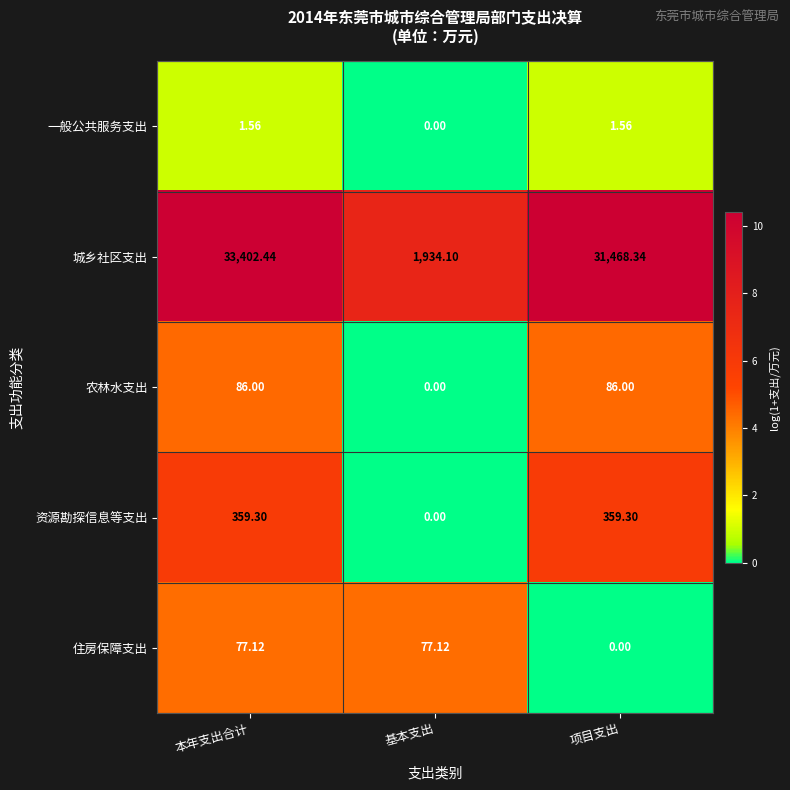

List the series in order of their peak value, lowest first.

一般公共服务支出, 住房保障支出, 农林水支出, 资源勘探信息等支出, 城乡社区支出